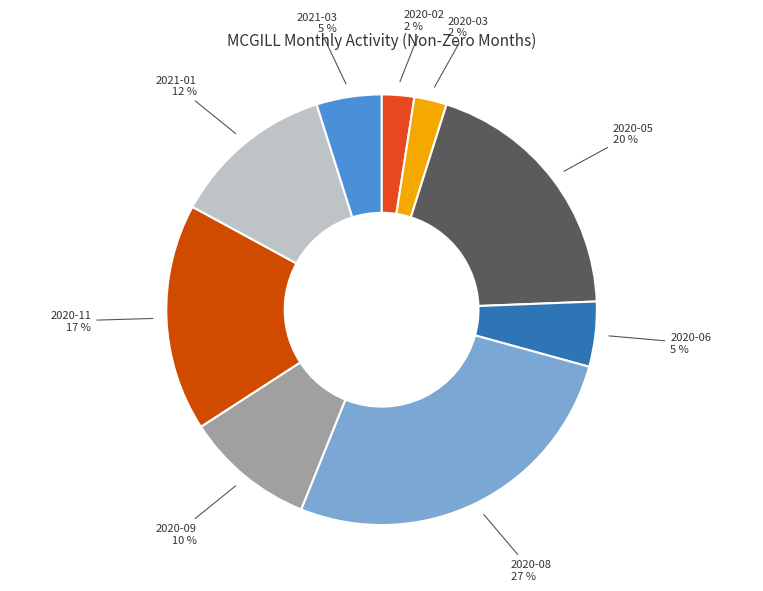

Is there any slice that represents more than half of the pie?

No